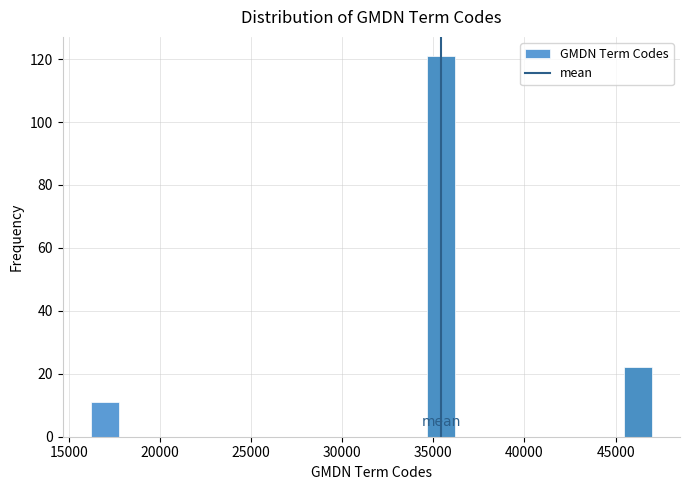

Around what value on the x-axis is the tallest bar? Give the approximate position of its centre, as read against the axis.

35500